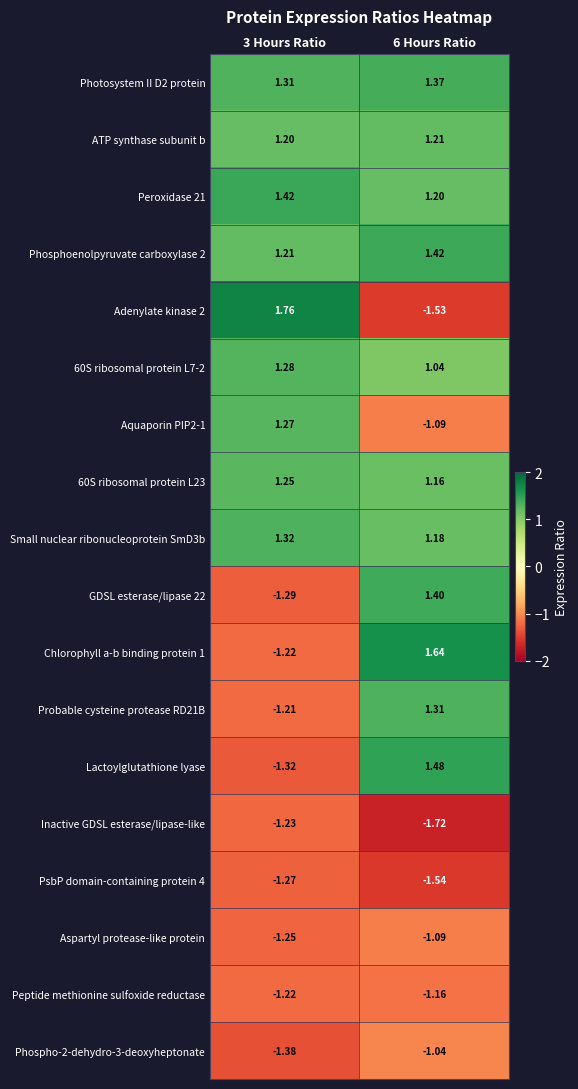

Is the value of Inactive GDSL esterase/lipase-like at 6 Hours Ratio greater than the value of Chlorophyll a-b binding protein 1 at 6 Hours Ratio?

No